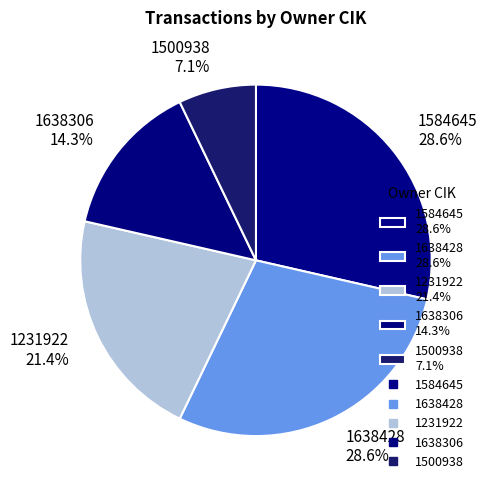

To the nearest percent, what percentage of the pie is 1231922?

21%